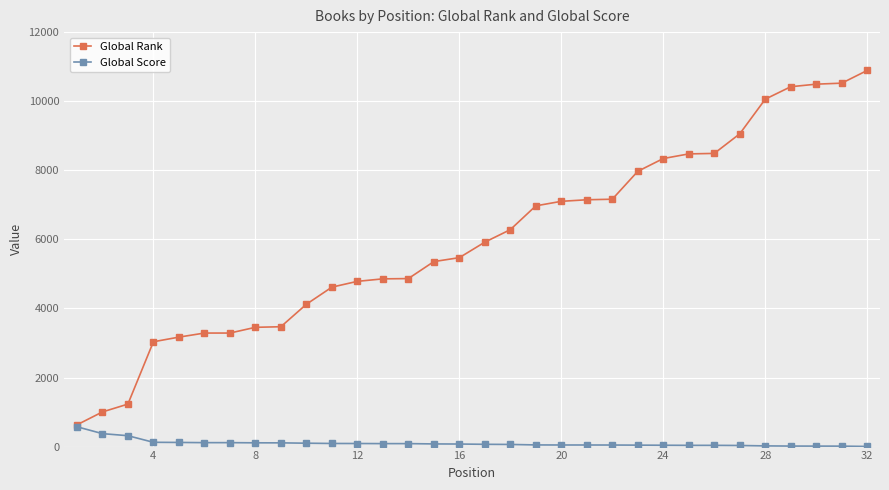

Rank the series by their average value, from highest to lowest.

Global Rank, Global Score